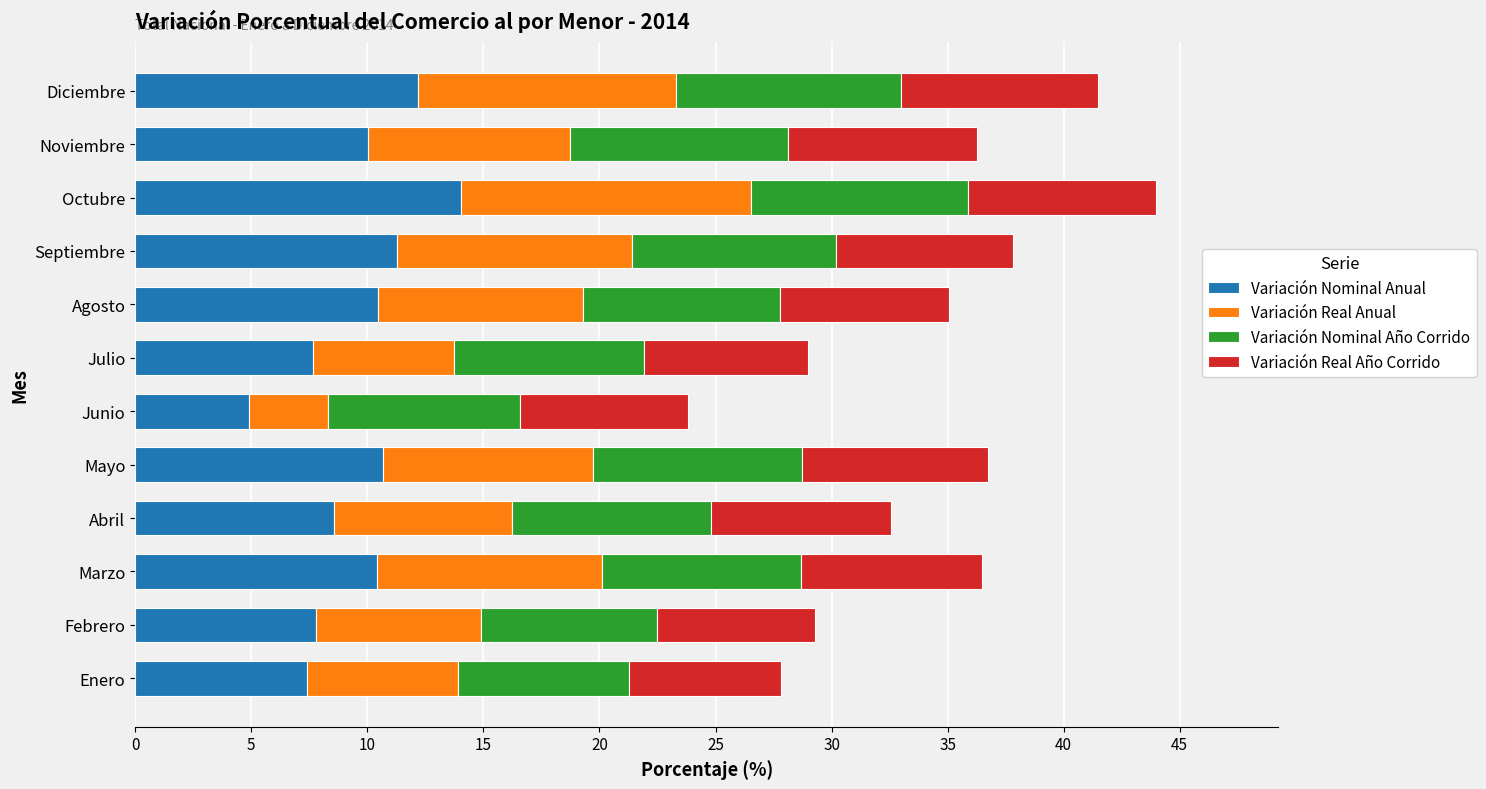

What is the sum of all Variación Nominal Anual values?

115.3